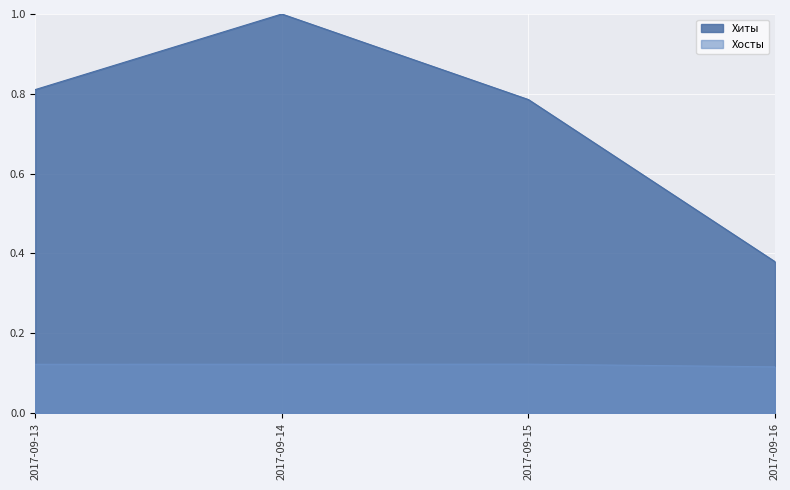

Rank the series by their maximum value, from lowest to highest.

Хосты, Хиты